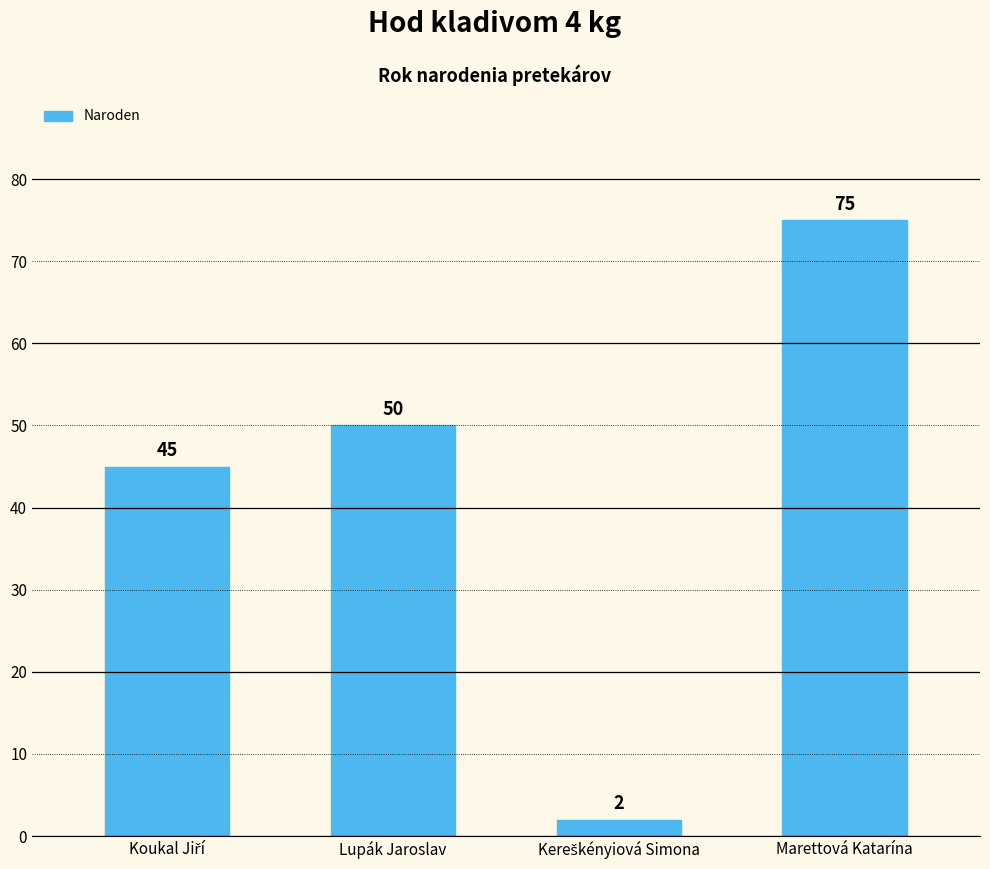

How many distinct data groups are displayed?

1